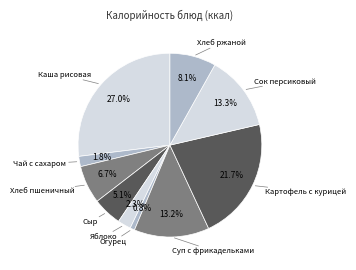

What is the smallest slice in the pie chart?

Огурец